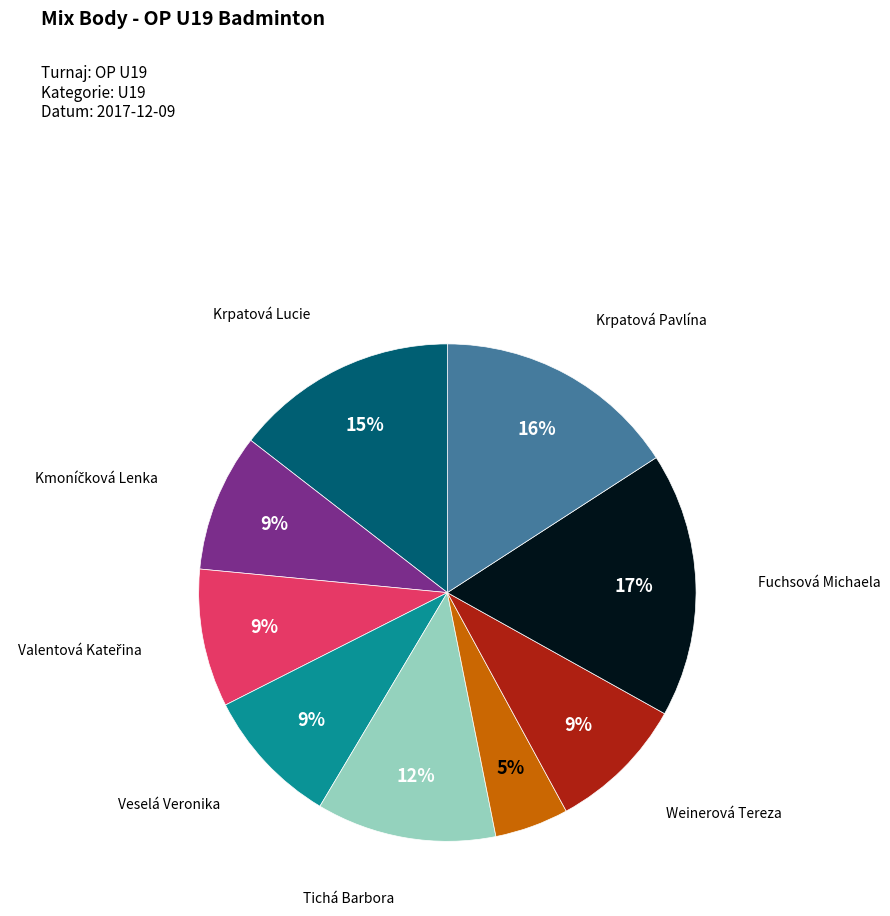

Is there any slice that represents more than half of the pie?

No